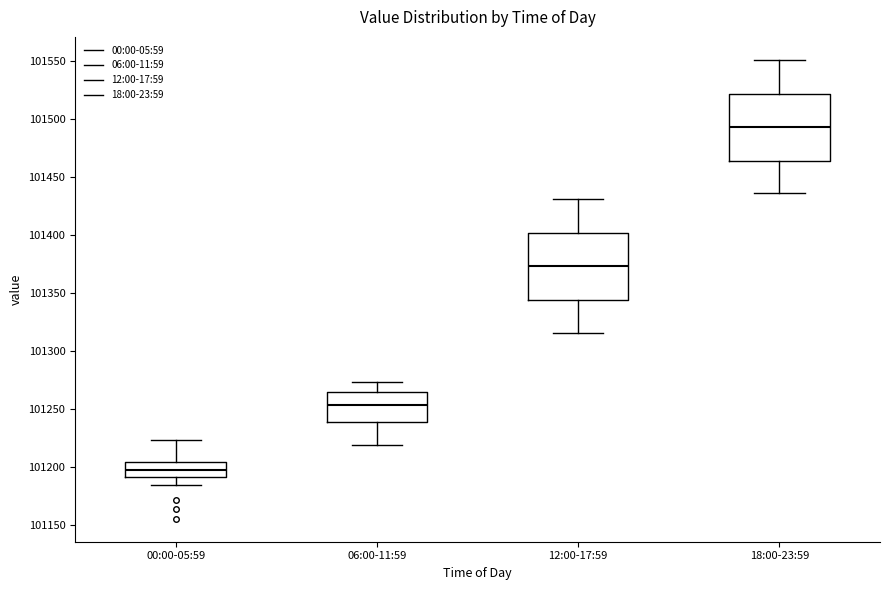

Where does the median line of the box for 06:00-11:59 sit on the y-axis? The values are not printed on the chart, so give them approximately, as read against the axis.

101255